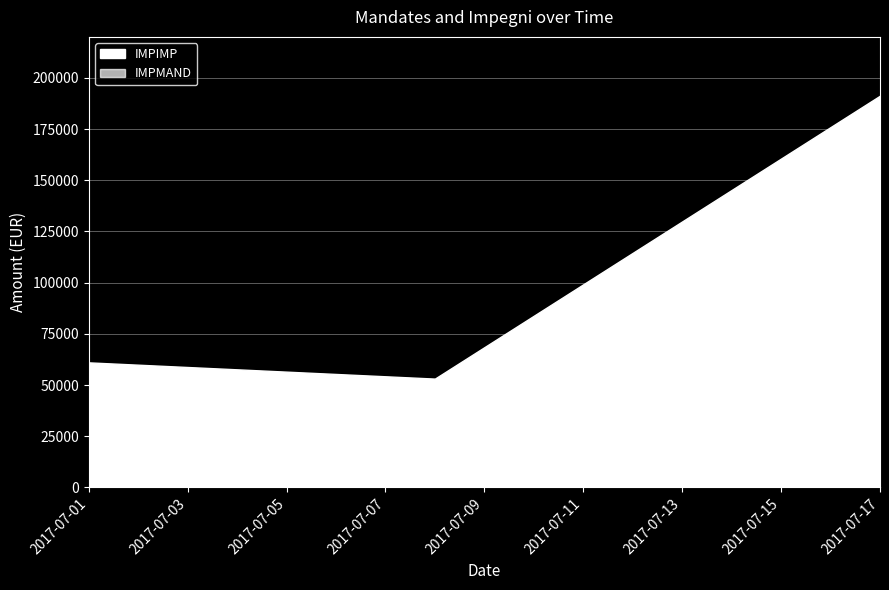

True or false: IMPMAND has more than 2 points higher than both neighbors.

True